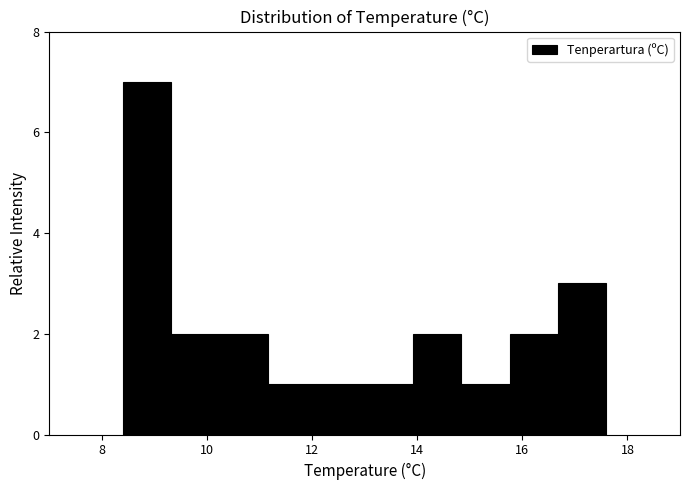

Reading left to right, transcribe this chart: for each bar, give the range it covers on the x-axis and its height. Neither the bar edges nor the heights are printed on the chart, so give them approximately, as read against the axes.

8.40 to 9.32: 7
9.32 to 10.24: 2
10.24 to 11.16: 2
11.16 to 12.08: 1
12.08 to 13.00: 1
13.00 to 13.92: 1
13.92 to 14.84: 2
14.84 to 15.76: 1
15.76 to 16.68: 2
16.68 to 17.60: 3